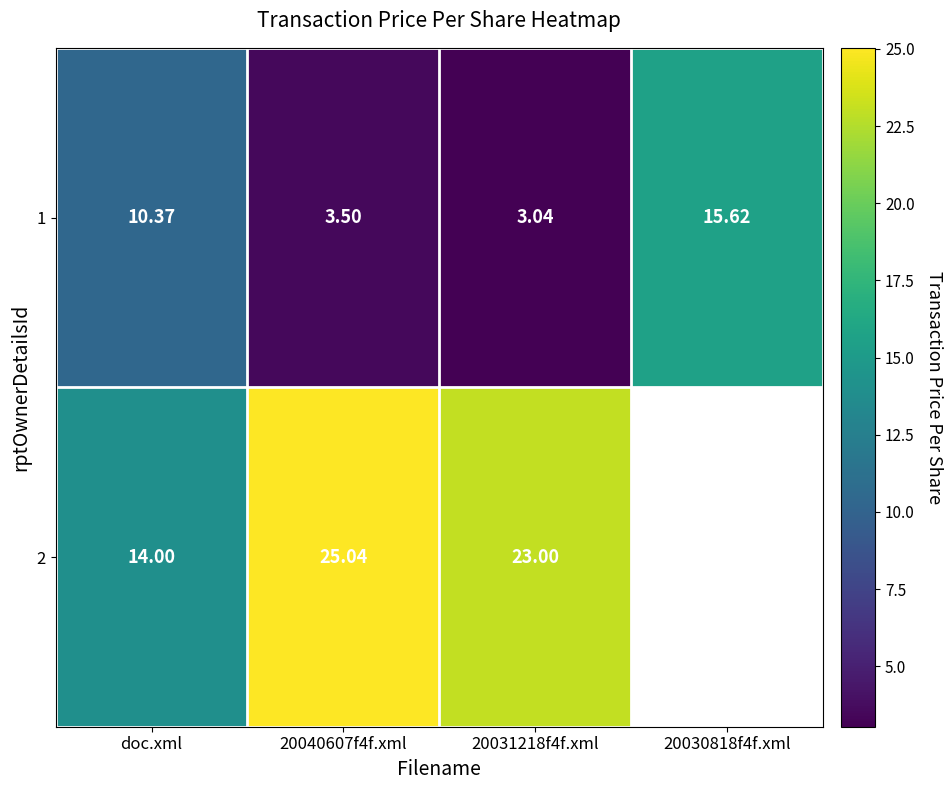

What is the sum of the 1 values at 20040607f4f.xml and 20030818f4f.xml?

19.1